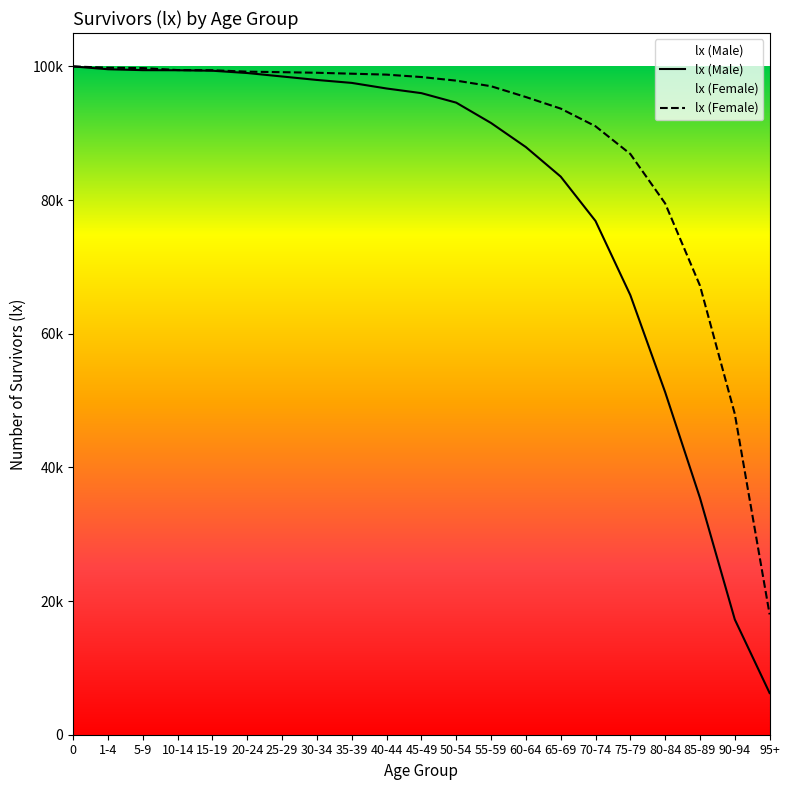

The lx (Male) series shows 17246 at 90-94. True or false?

True